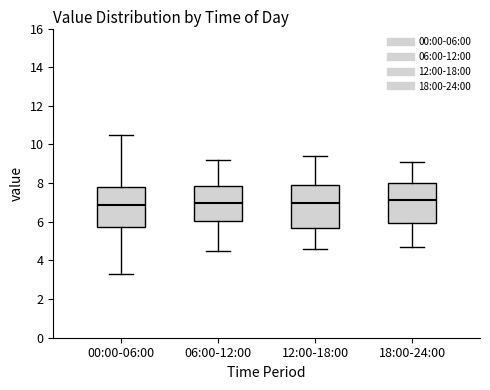

Where is the lower edge of the box for 06:00-12:00 on the y-axis? The values are not printed on the chart, so give them approximately, as read against the axis.

6.0